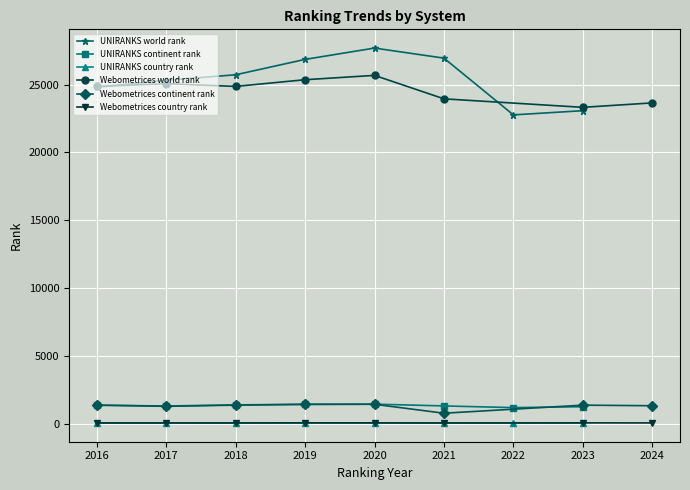

In Webometrices continent rank, how many points are higher than both neighbors (excluding endpoints)?

2